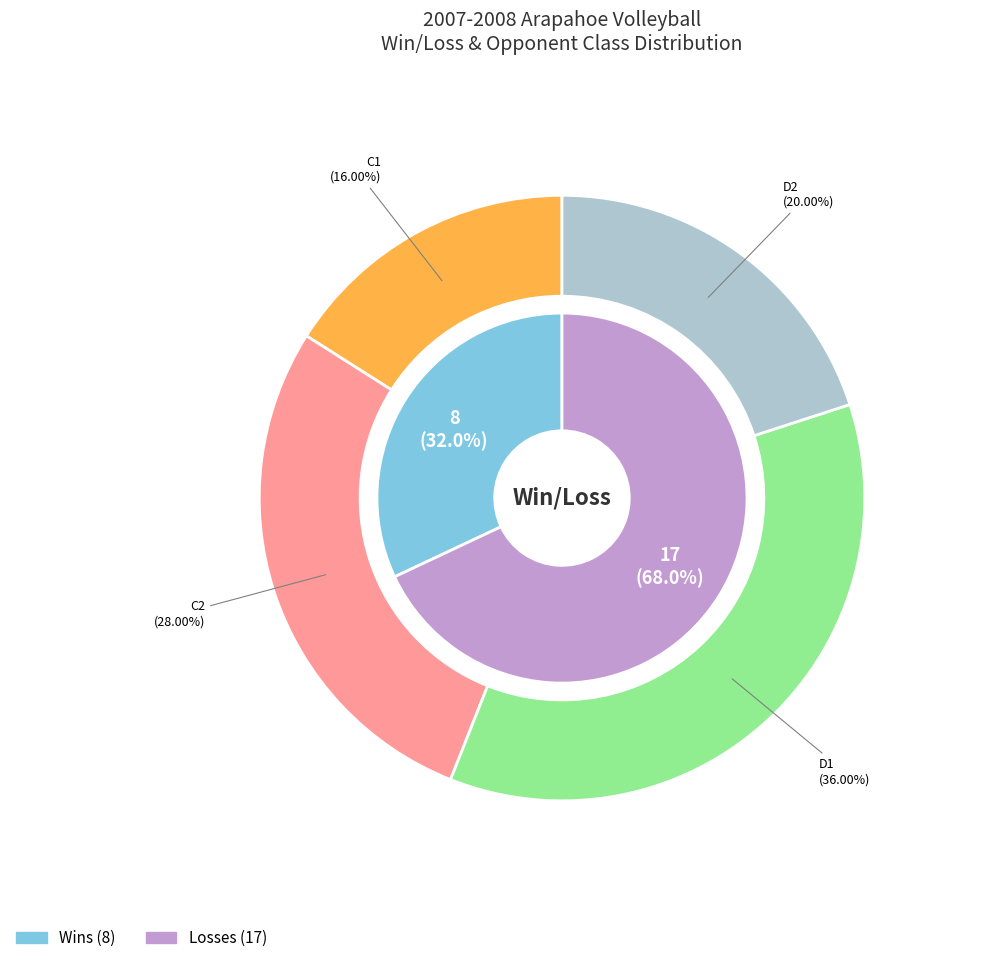

Combined, do W and L account for over 50%?

Yes